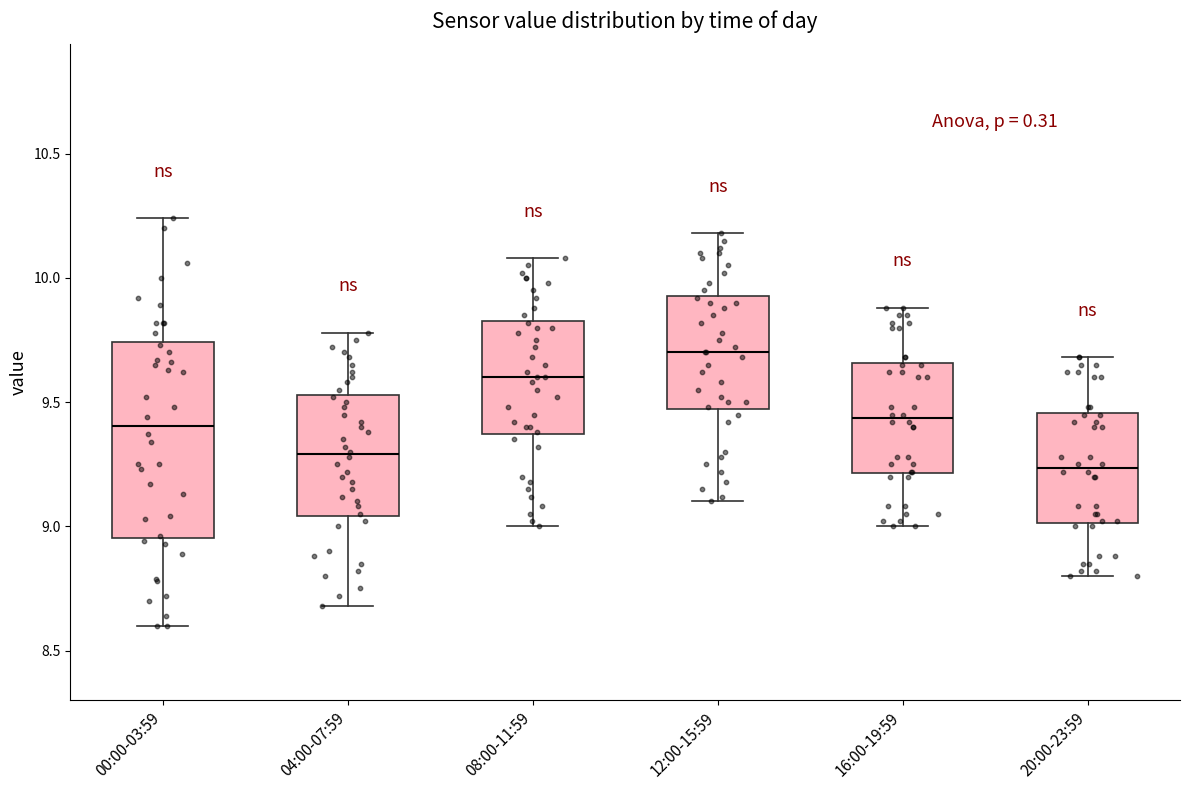

Reading left to right, read every box against the y-axis: the position of its median line, the range the box covers, and the ends of its whiskers. The values are not printed on the chart, so give them approximately, as read against the axis.

00:00-03:59: median 9.40, box 8.95 to 9.75, whiskers 8.60 to 10.25
04:00-07:59: median 9.30, box 9.05 to 9.55, whiskers 8.70 to 9.80
08:00-11:59: median 9.60, box 9.35 to 9.85, whiskers 9.00 to 10.10
12:00-15:59: median 9.70, box 9.45 to 9.95, whiskers 9.10 to 10.20
16:00-19:59: median 9.45, box 9.20 to 9.65, whiskers 9.00 to 9.90
20:00-23:59: median 9.25, box 9.00 to 9.45, whiskers 8.80 to 9.70